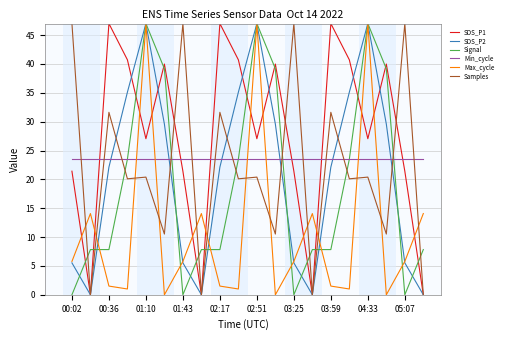

What are all the series names shown in the legend?

SDS_P1, SDS_P2, Signal, Min_cycle, Max_cycle, Samples